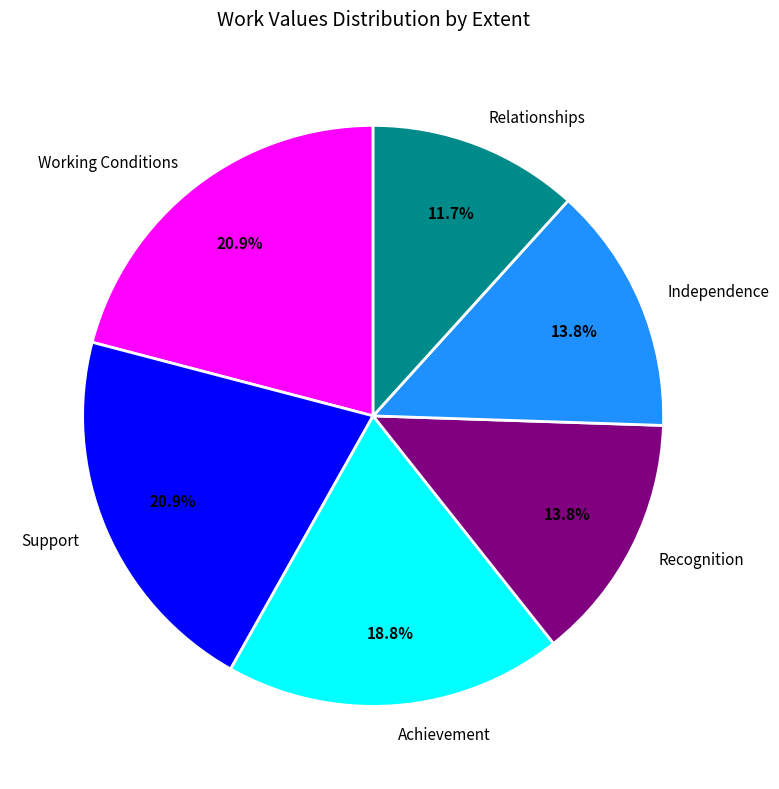

To the nearest percent, what portion does Recognition represent?

14%